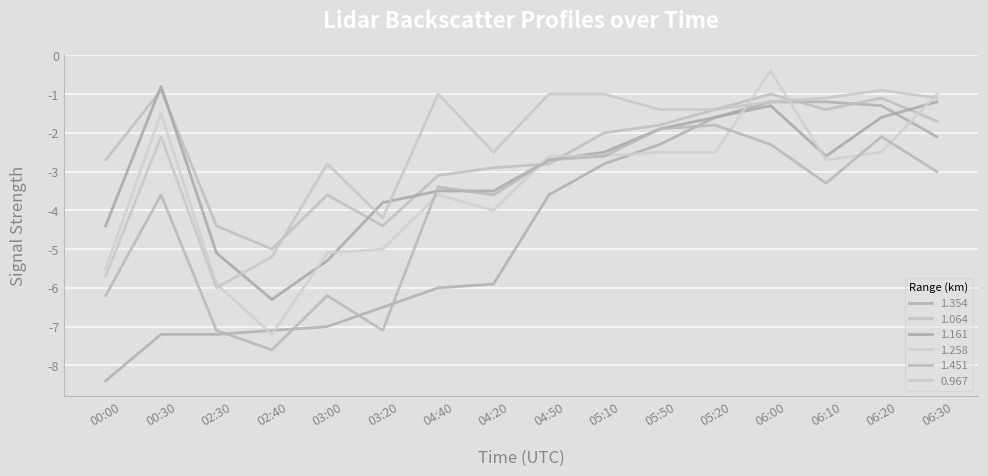

Is it true that 1.064 equals -3.8 at 04:20?

False